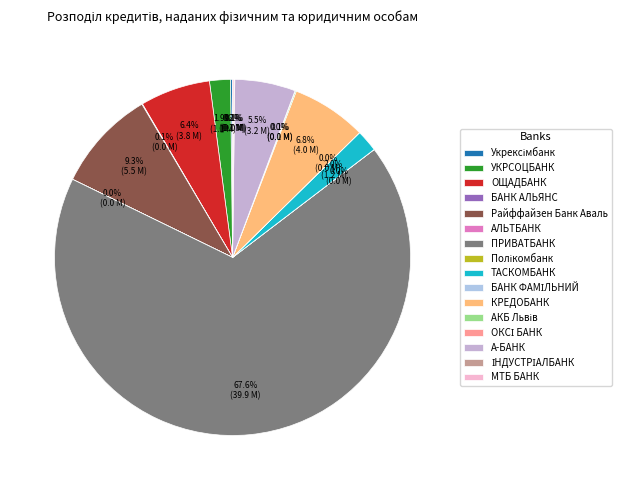

Which category accounts for the majority?

ПРИВАТБАНК